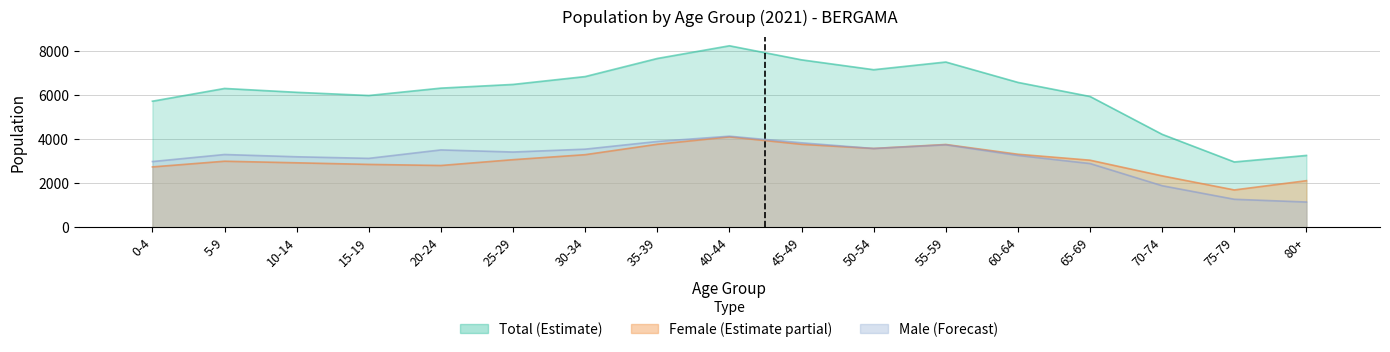

Reading left to right, extract all data points from this chart.

Male: 0-4=2986	5-9=3306	10-14=3203	15-19=3131	20-24=3515	25-29=3419	30-34=3549	35-39=3898	40-44=4138	45-49=3838	50-54=3578	55-59=3747	60-64=3264	65-69=2895	70-74=1887	75-79=1272	80+=1147
Female: 0-4=2742	5-9=3001	10-14=2929	15-19=2856	20-24=2807	25-29=3071	30-34=3298	35-39=3771	40-44=4108	45-49=3769	50-54=3581	55-59=3761	60-64=3318	65-69=3047	70-74=2335	75-79=1696	80+=2117
Total: 0-4=5728	5-9=6307	10-14=6132	15-19=5987	20-24=6322	25-29=6490	30-34=6847	35-39=7669	40-44=8246	45-49=7607	50-54=7159	55-59=7508	60-64=6582	65-69=5942	70-74=4222	75-79=2968	80+=3264